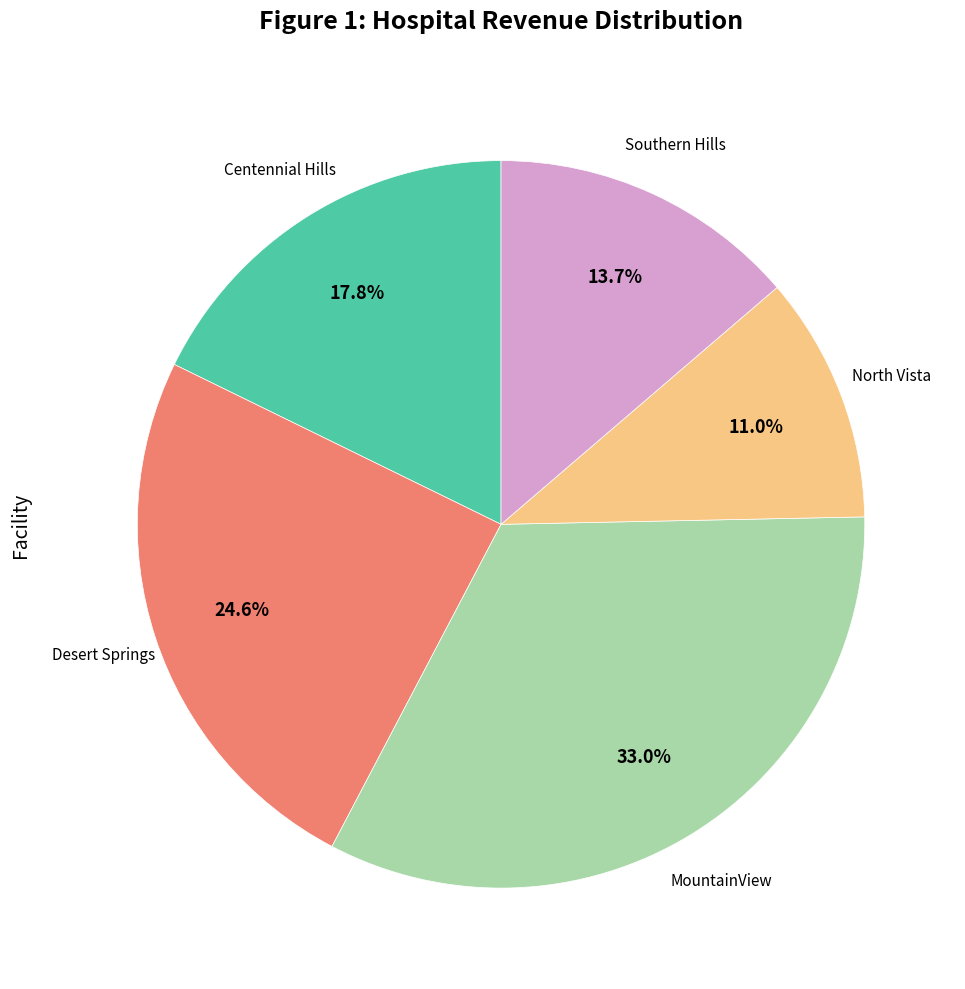

Is there any slice that represents more than half of the pie?

No